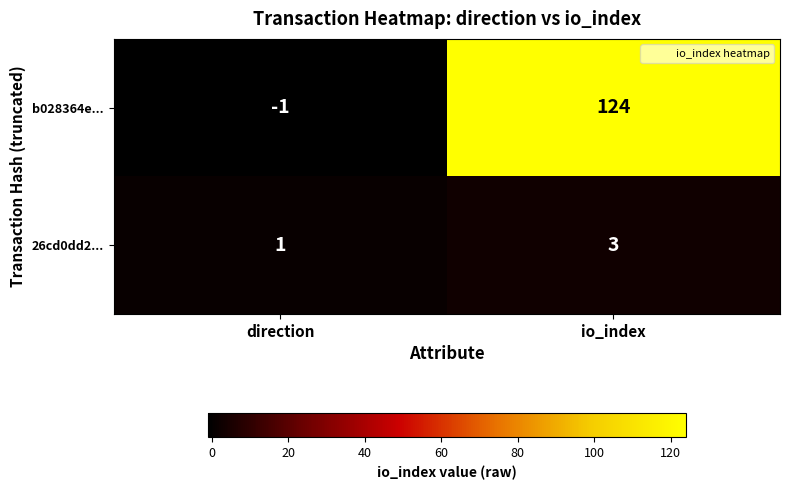

True or false: 26cd0dd2... has a value of 1 at direction.

True